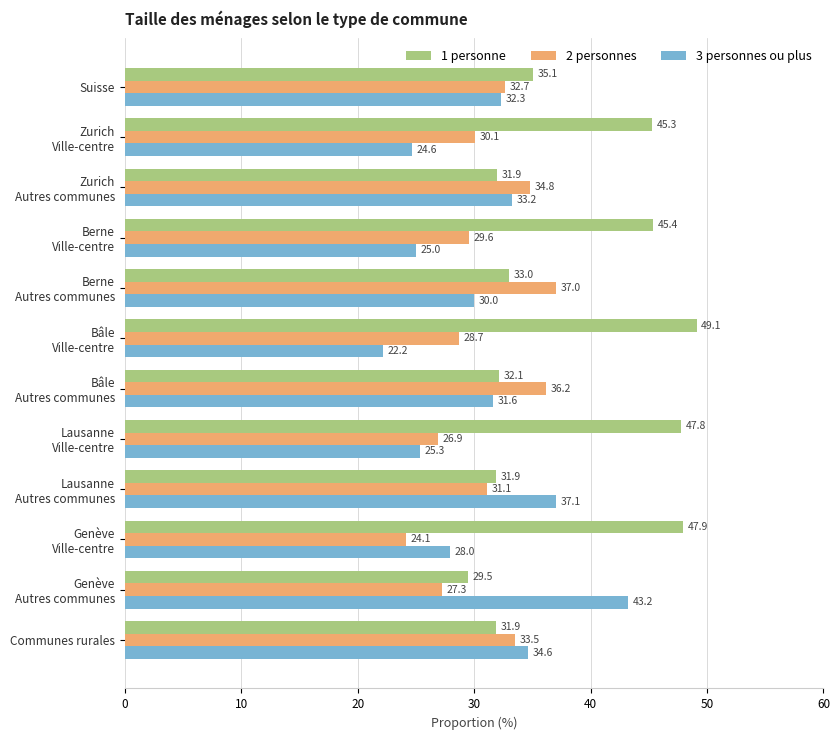

Between Suisse and Communes rurales, which series saw the biggest shift?

1 personne